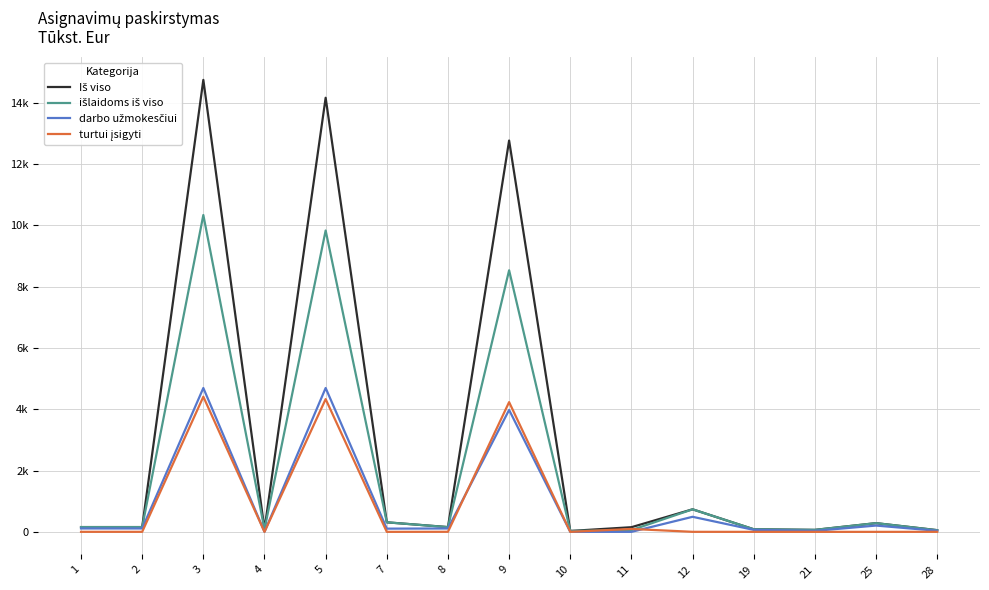

Is this an area chart (filled region under the line)?

No